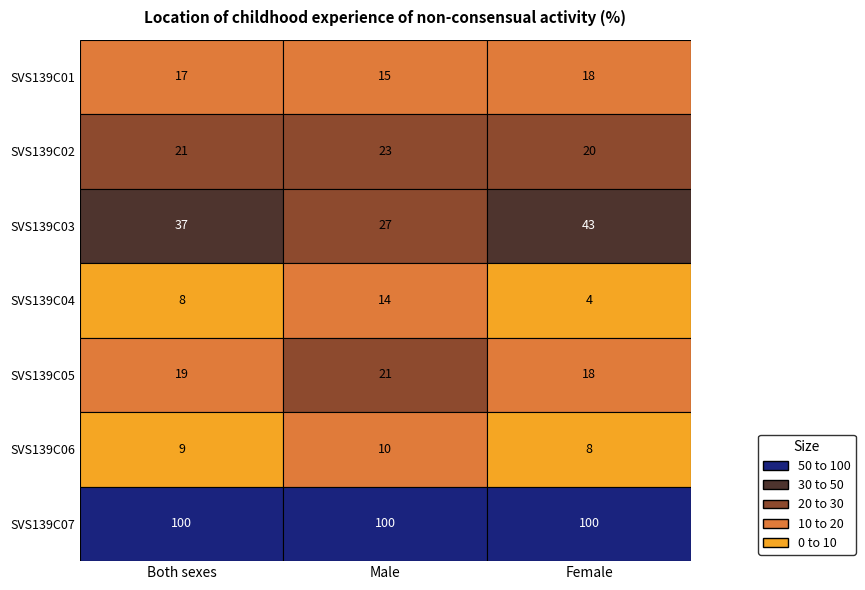

What is the average value of the SVS139C01 series?

17